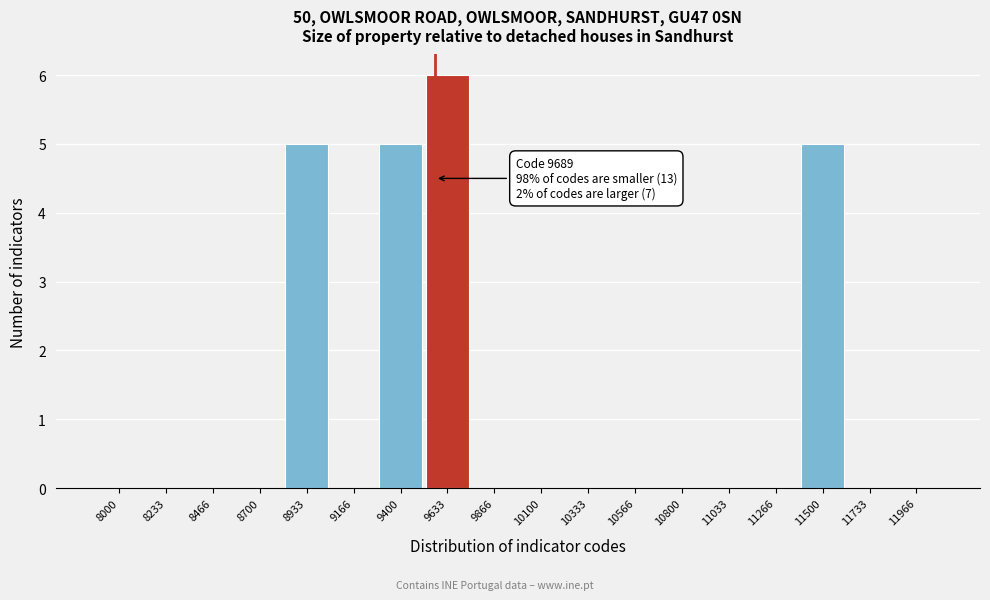

Reading right to left, what are all the values shown in this chart?

11966=0	11733=0	11500=5	11266=0	11033=0	10800=0	10566=0	10333=0	10100=0	9866=0	9633=6	9400=5	9166=0	8933=5	8700=0	8466=0	8233=0	8000=0